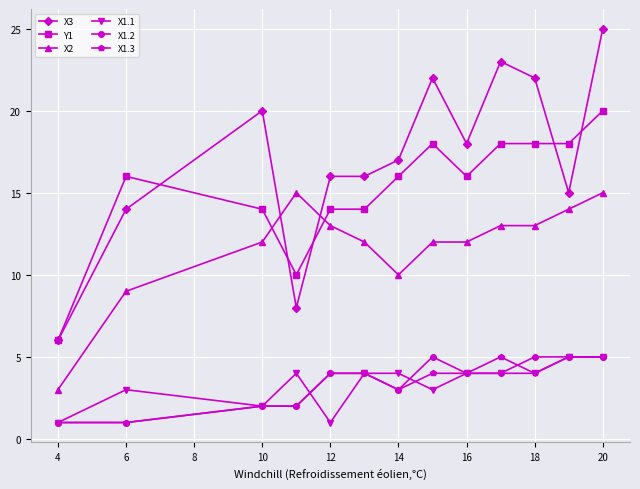

How many Y1 values are between 14 and 18?

10